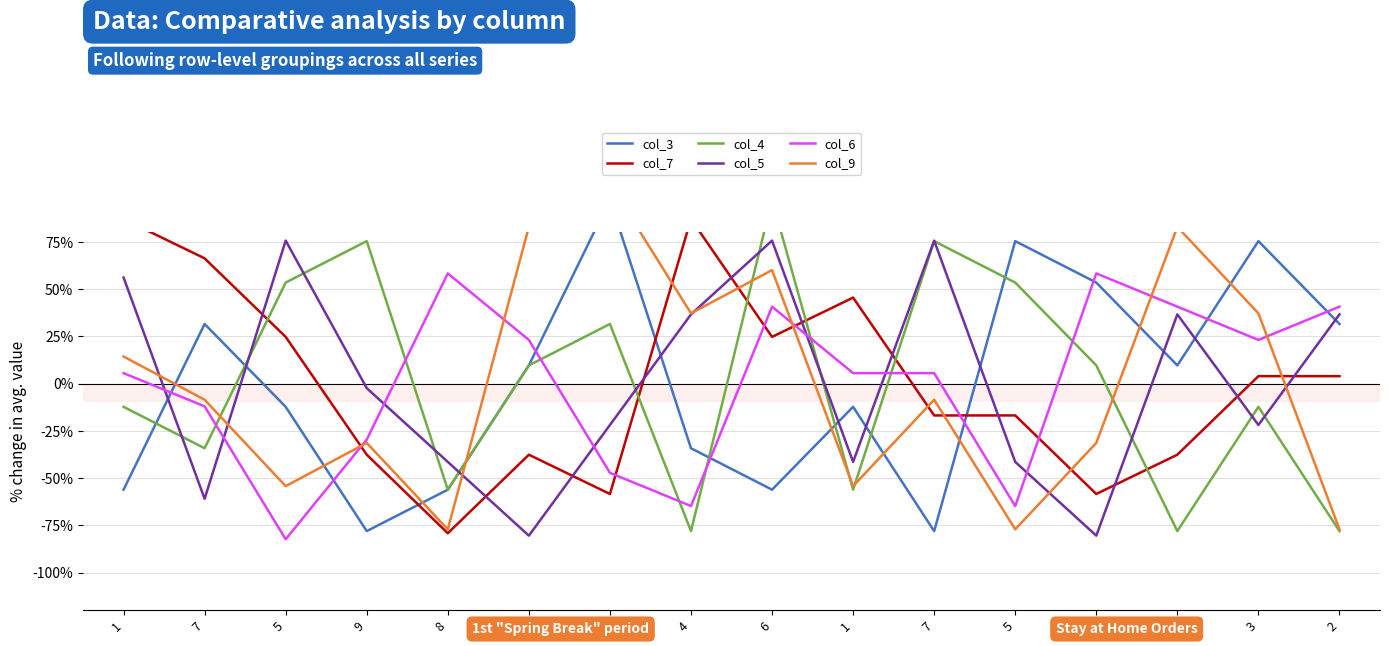

The value of col_6 at 5 is -64.8. True or false?

True